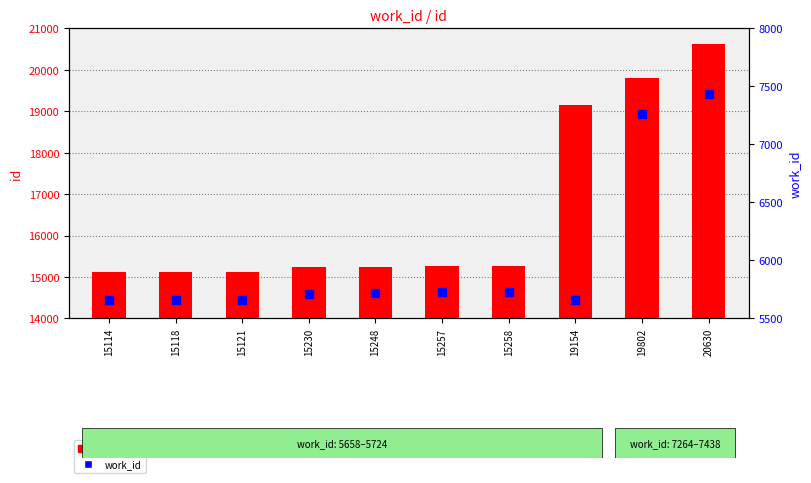

What is the total value across all series at 19154?

24812